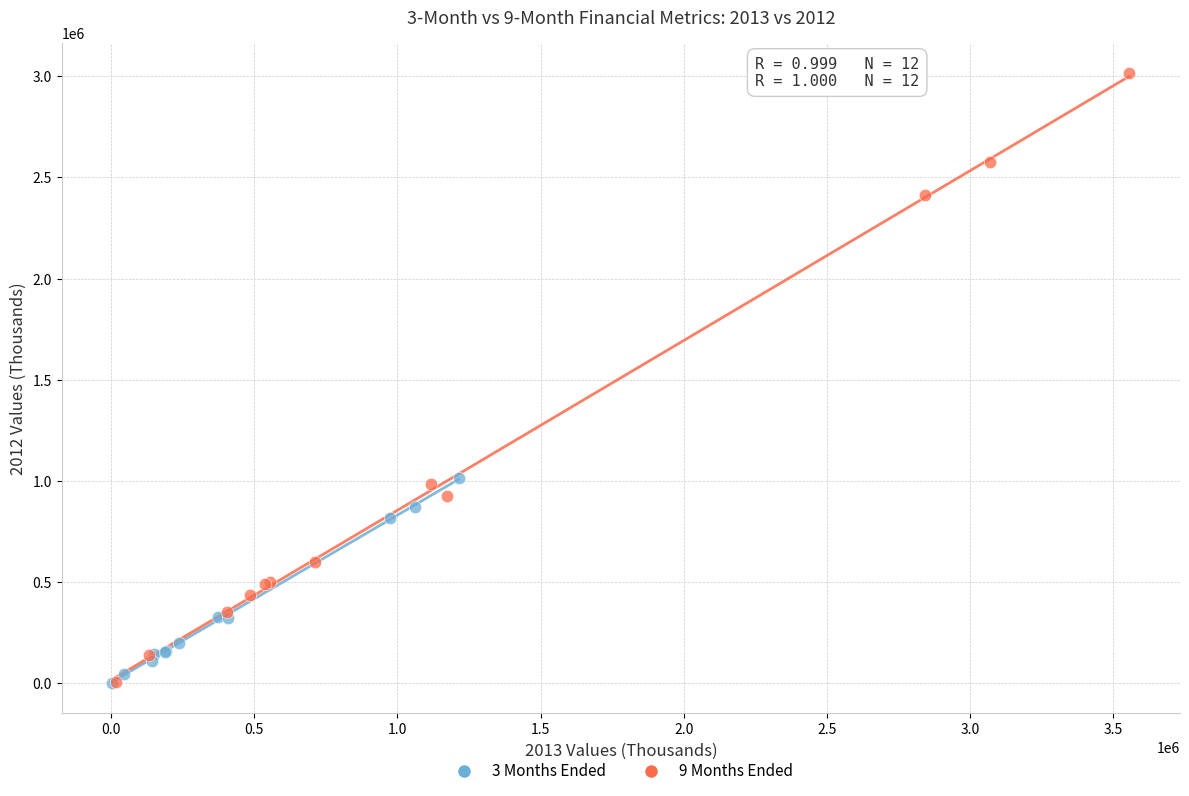

What are all the series names shown in the legend?

3 Months Ended, 9 Months Ended